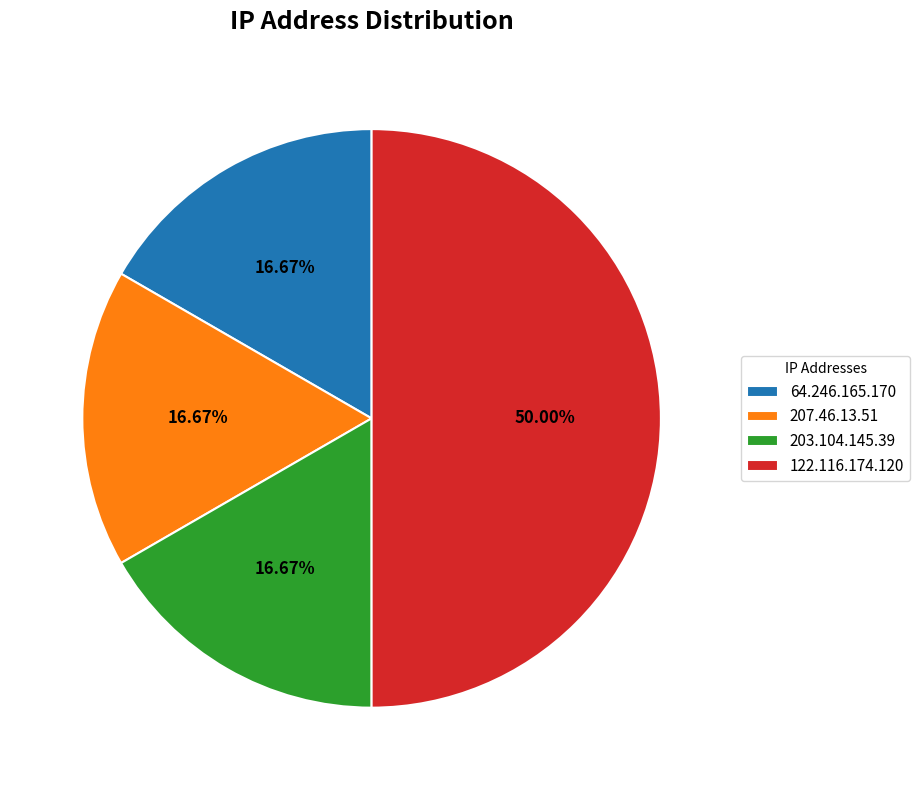

How much of the chart is everything except 207.46.13.51?

83.3%